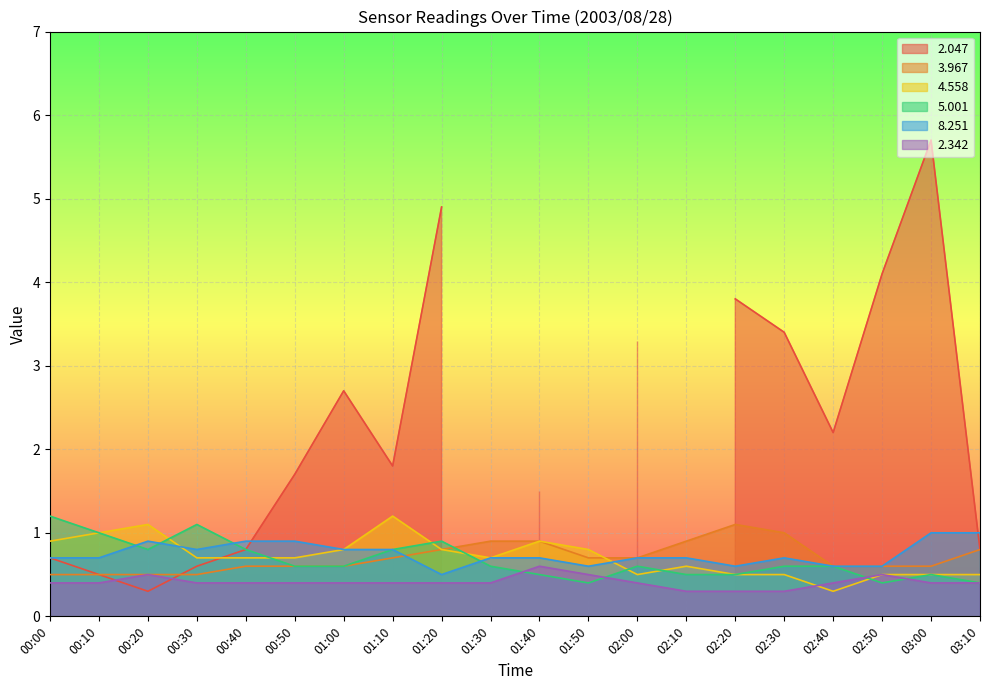

What is the difference between the maximum and minimum values in the   4.558 series?

0.9